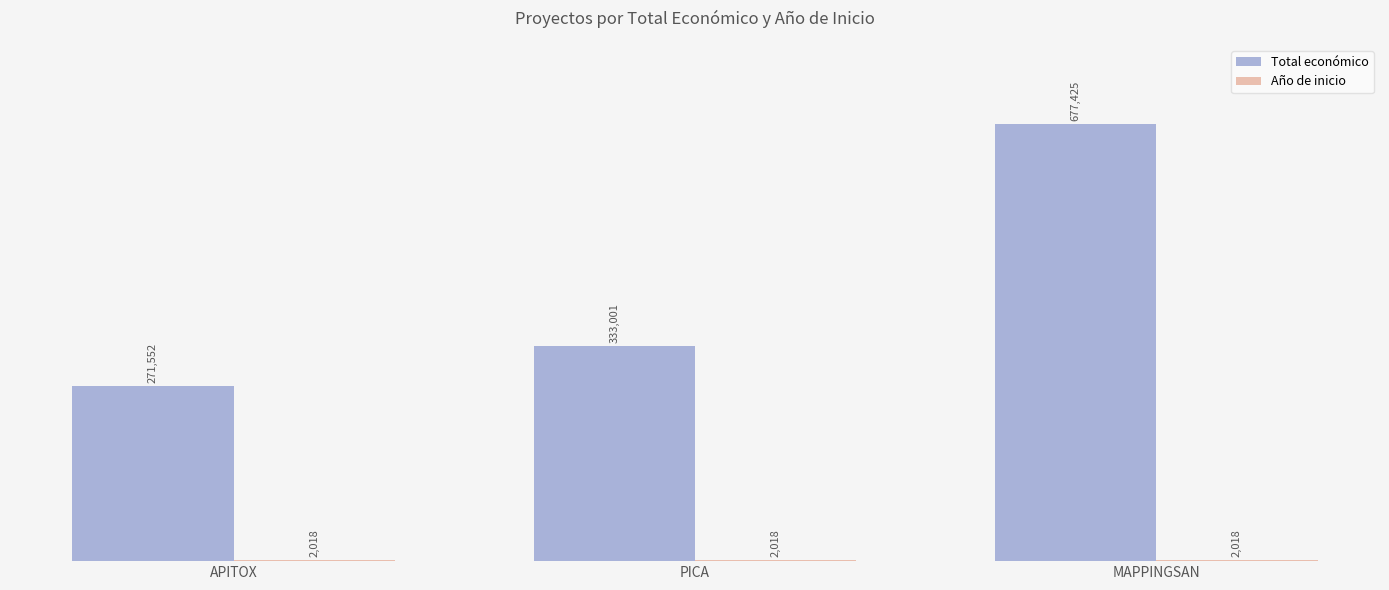

How many groups of bars are there?

3